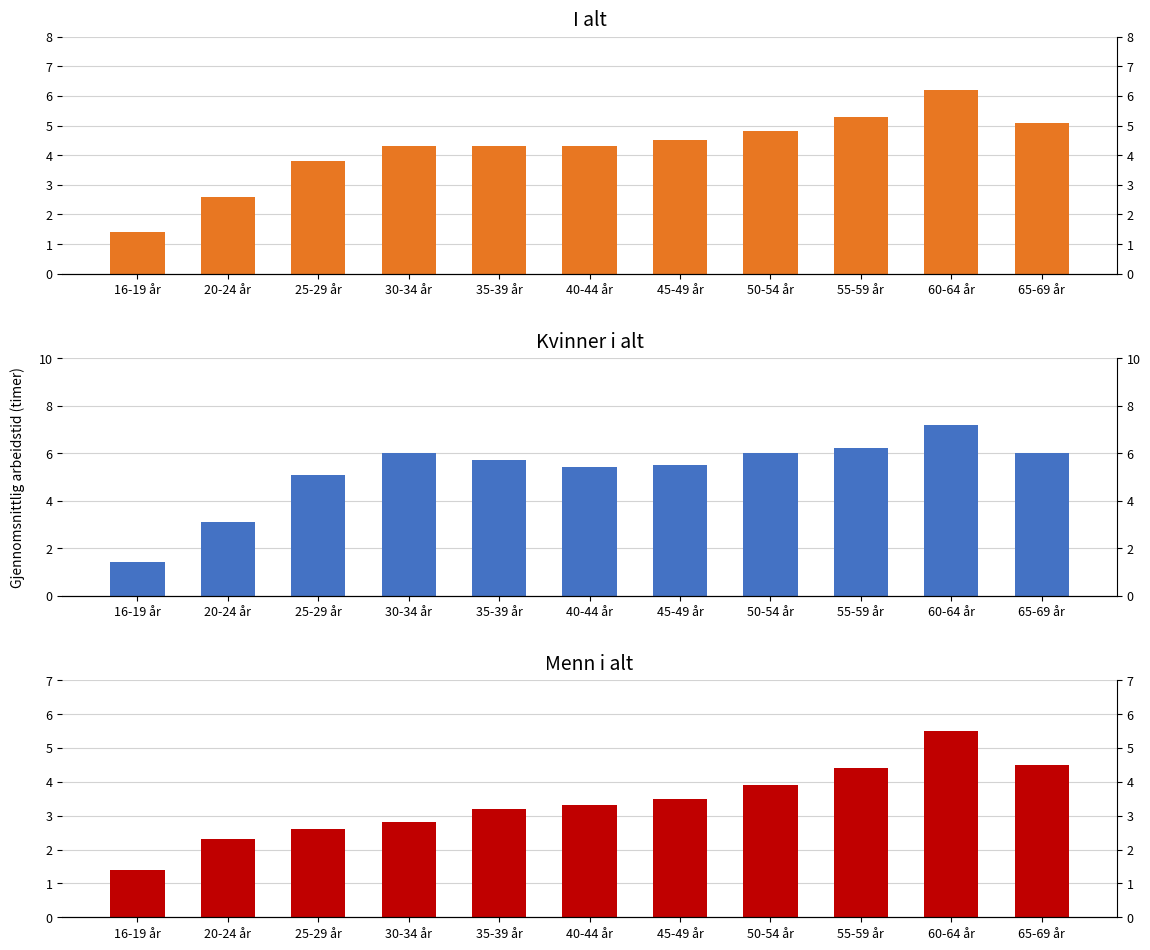

Reading left to right, list all the values displayed in this chart.

I alt: 16-19 år=1.4	20-24 år=2.6	25-29 år=3.8	30-34 år=4.3	35-39 år=4.3	40-44 år=4.3	45-49 år=4.5	50-54 år=4.8	55-59 år=5.3	60-64 år=6.2	65-69 år=5.1
Kvinner i alt: 16-19 år=1.4	20-24 år=3.1	25-29 år=5.1	30-34 år=6.0	35-39 år=5.7	40-44 år=5.4	45-49 år=5.5	50-54 år=6.0	55-59 år=6.2	60-64 år=7.2	65-69 år=6.0
Menn i alt: 16-19 år=1.4	20-24 år=2.3	25-29 år=2.6	30-34 år=2.8	35-39 år=3.2	40-44 år=3.3	45-49 år=3.5	50-54 år=3.9	55-59 år=4.4	60-64 år=5.5	65-69 år=4.5